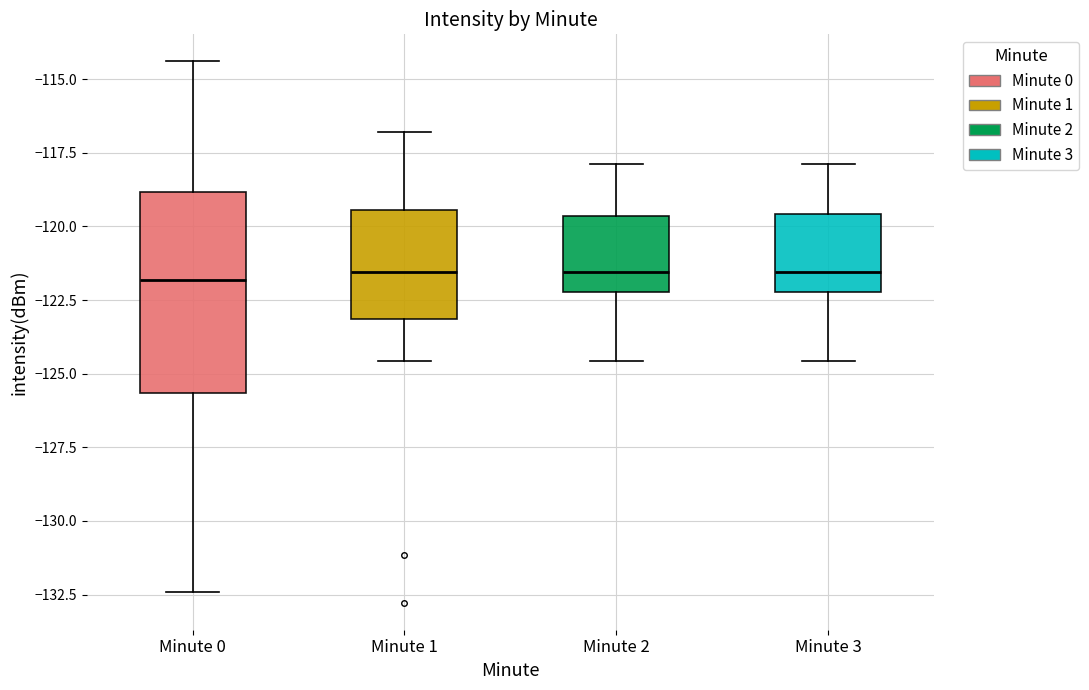

Reading left to right, read every box against the y-axis: the position of its median line, the range the box covers, and the ends of its whiskers. The values are not printed on the chart, so give them approximately, as read against the axis.

Minute 0: median -122.0, box -125.5 to -119.0, whiskers -132.5 to -114.5
Minute 1: median -121.5, box -123.0 to -119.5, whiskers -124.5 to -117.0
Minute 2: median -121.5, box -122.0 to -119.5, whiskers -124.5 to -118.0
Minute 3: median -121.5, box -122.0 to -119.5, whiskers -124.5 to -118.0